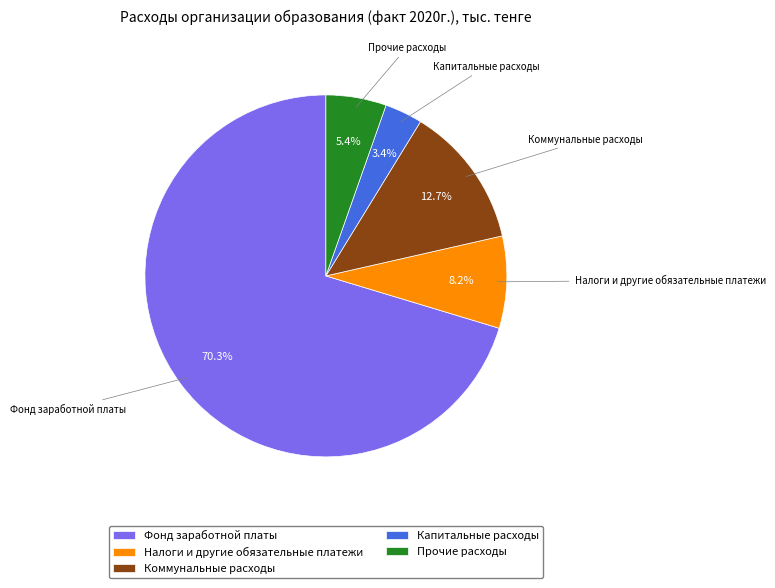

Is there a majority slice in this chart?

Yes